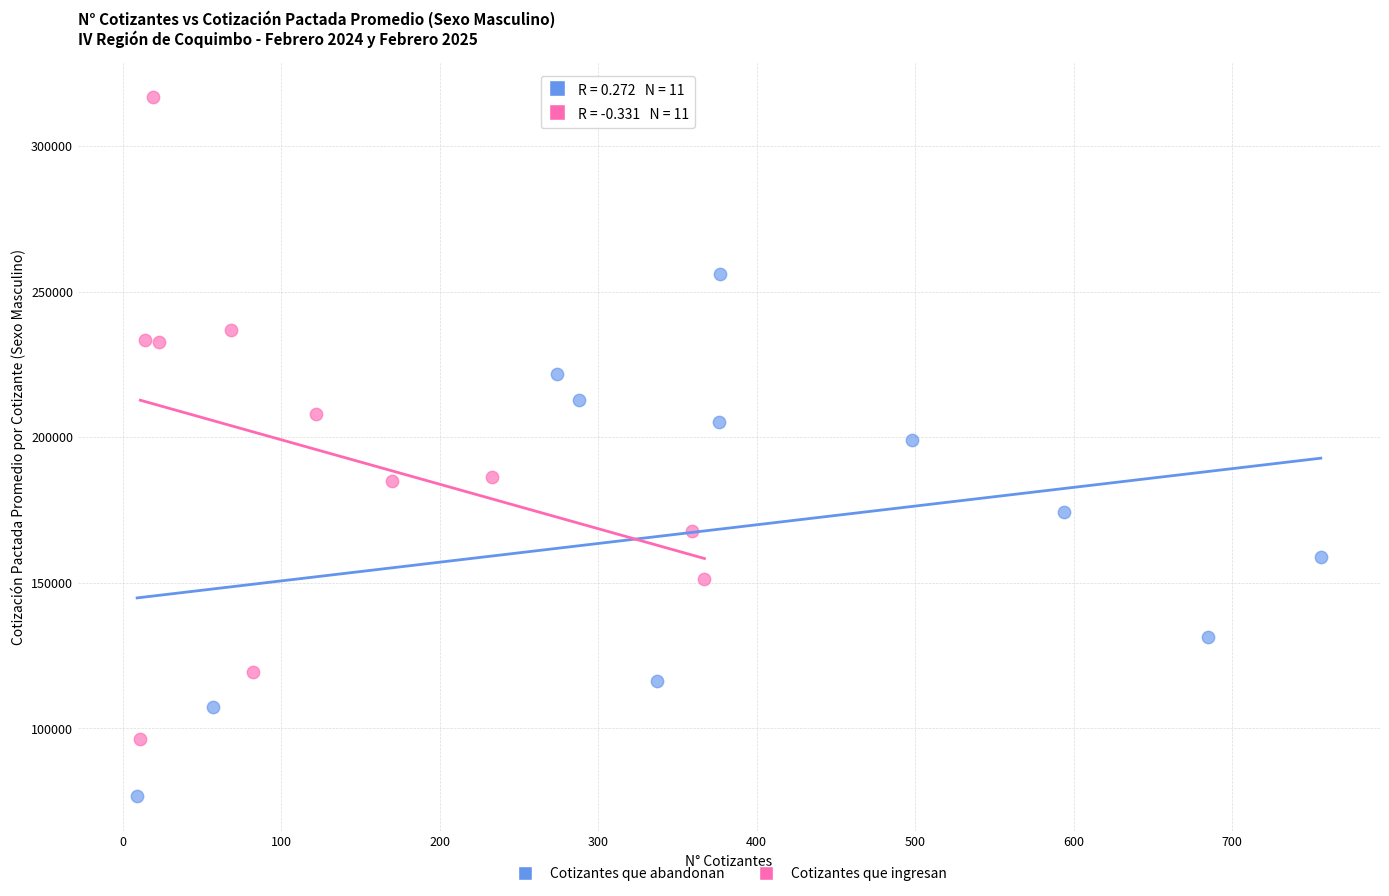

Which series contains the lowest Y value?

Cotizantes que abandonan